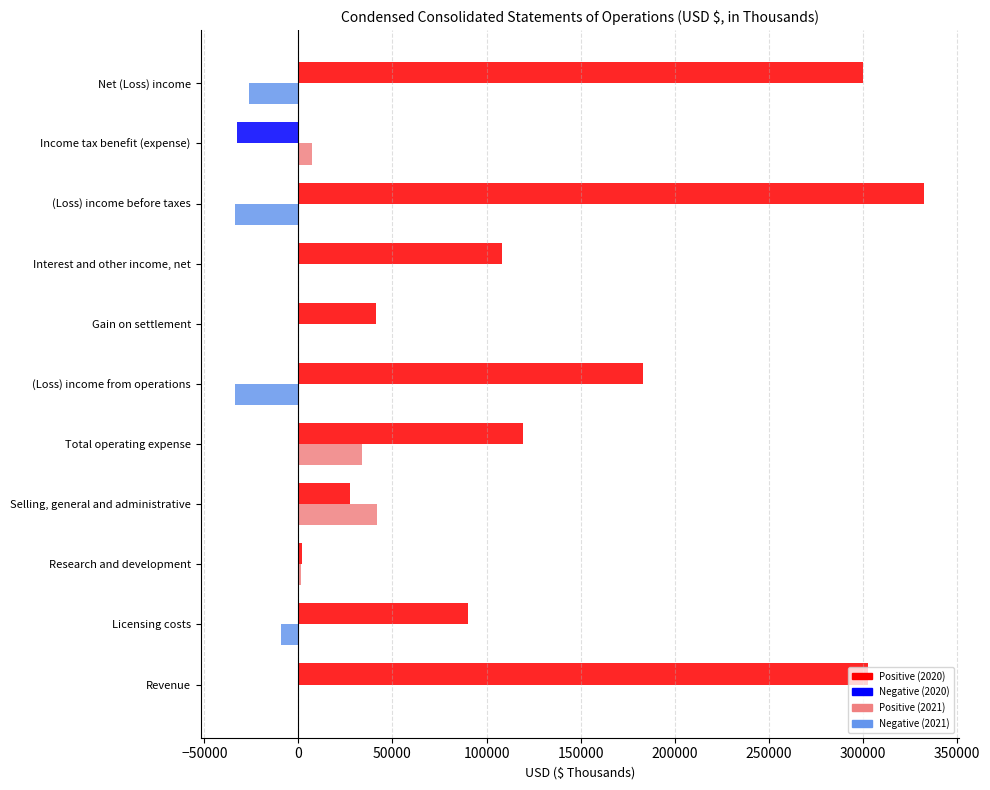

What is the greatest value displayed?

332704